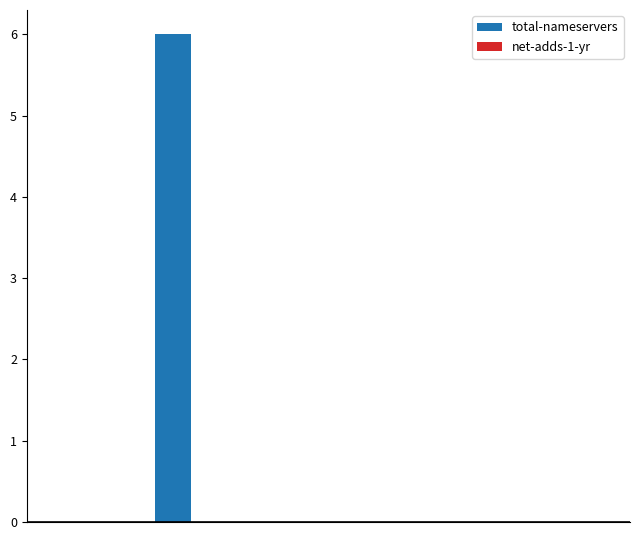

What is the sum of all values?

6